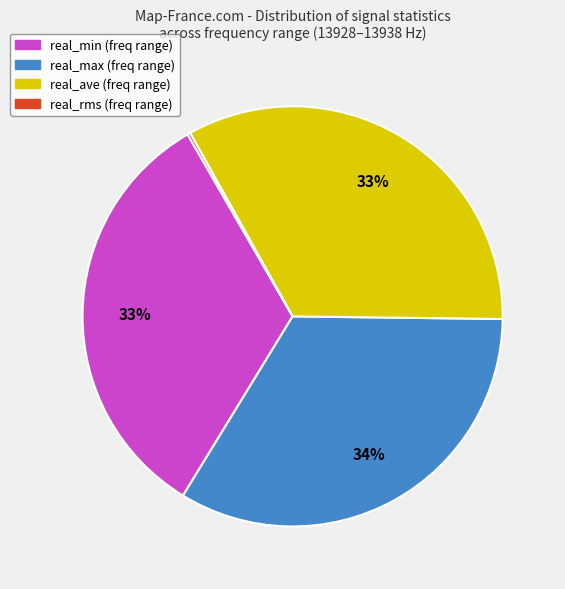

To the nearest percent, what percentage of the pie is real_min?

33%